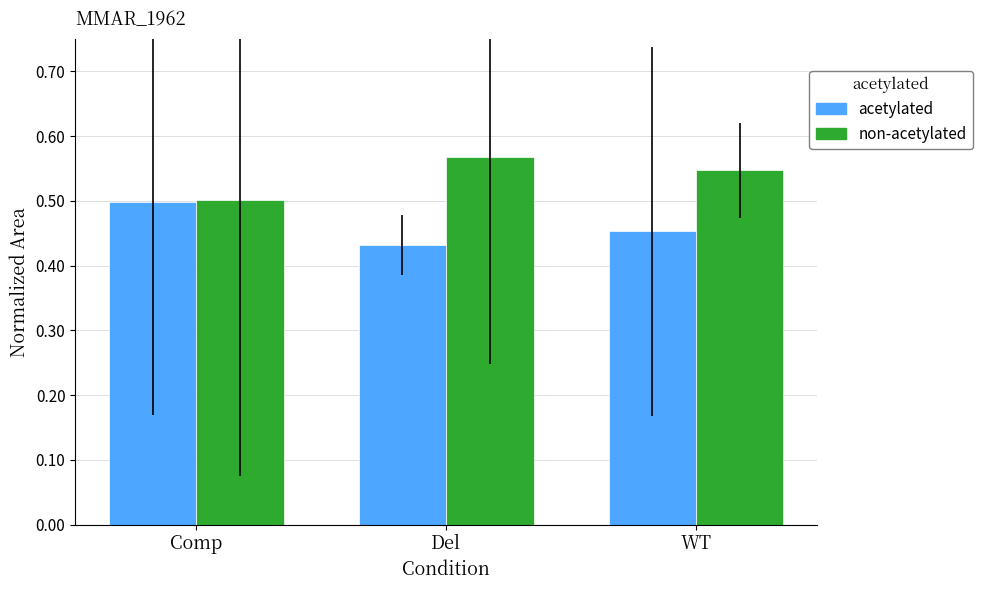

Which category has the lowest value across all series?

Del